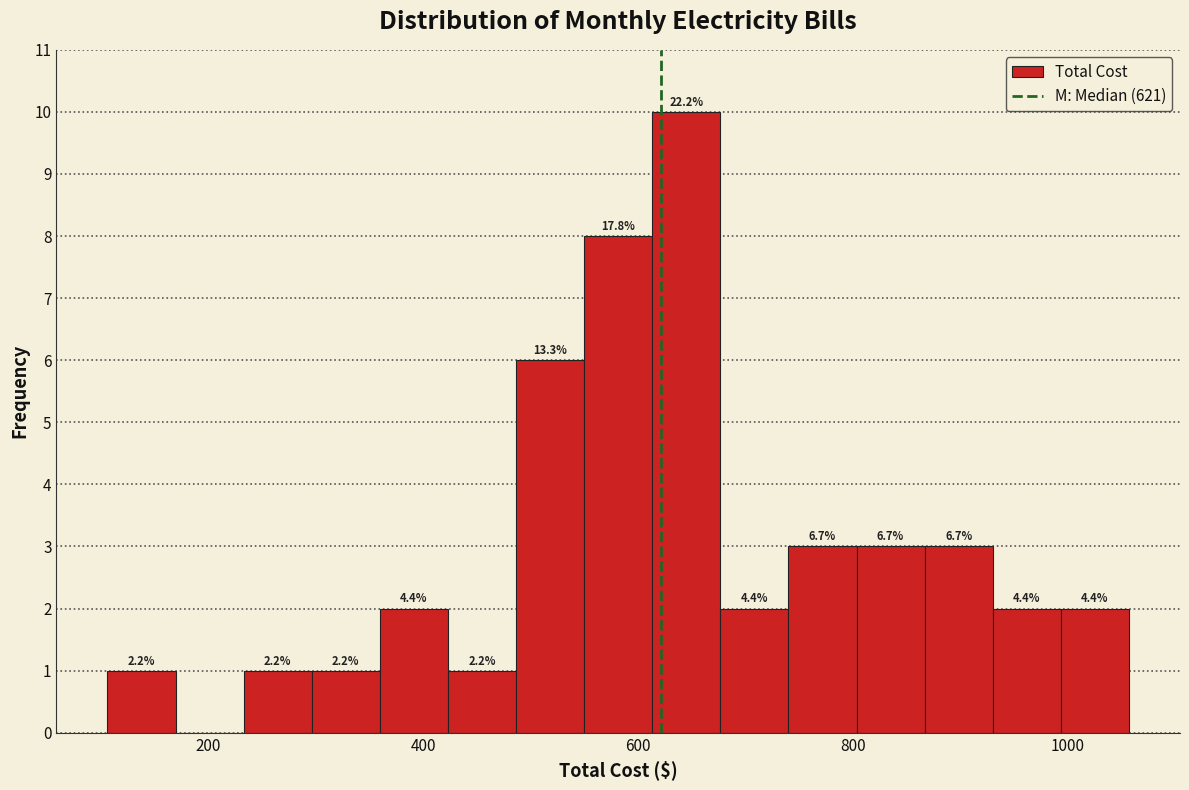

Around what value on the x-axis is the tallest bar? Give the approximate position of its centre, as read against the axis.

640